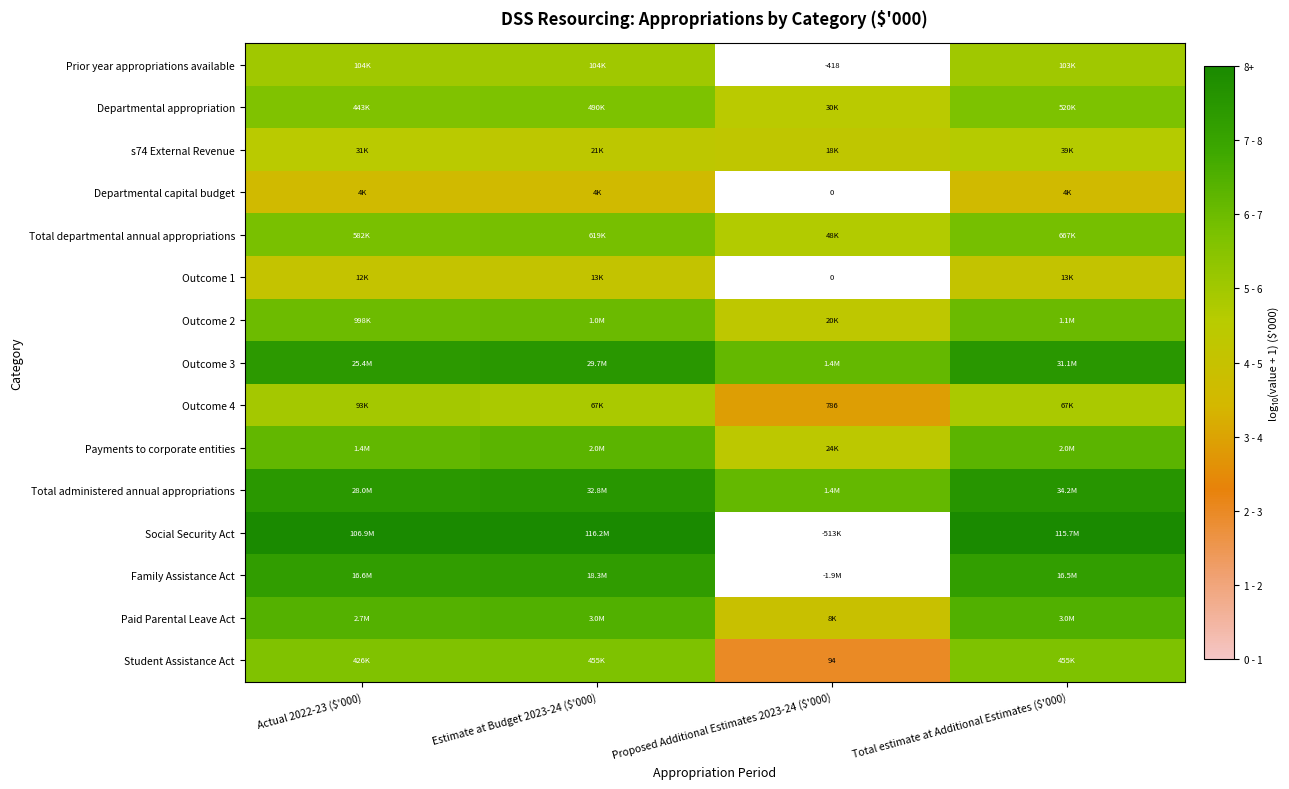

List the series in order of their peak value, highest first.

Social Security Act, Total administered annual appropriations, Outcome 3, Family Assistance Act, Paid Parental Leave Act, Payments to corporate entities, Outcome 2, Total departmental annual appropriations, Departmental appropriation, Student Assistance Act, Prior year appropriations available, Outcome 4, s74 External Revenue, Outcome 1, Departmental capital budget